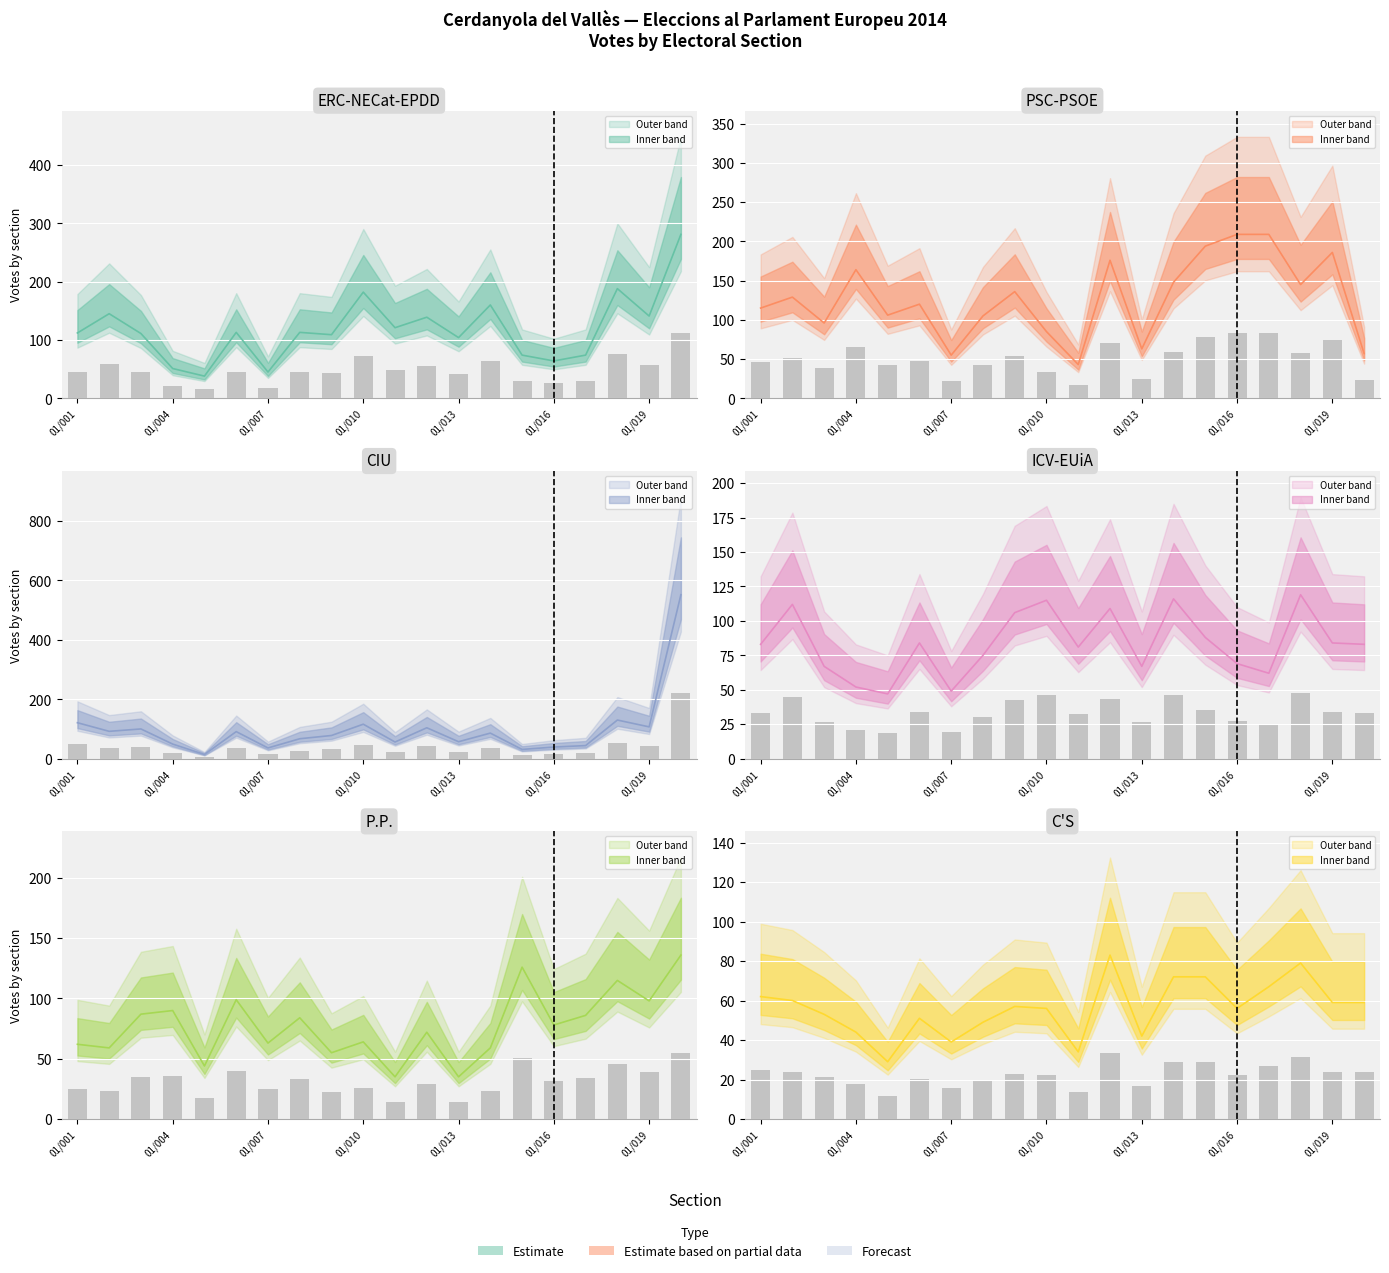

How many bars are there in total?

120